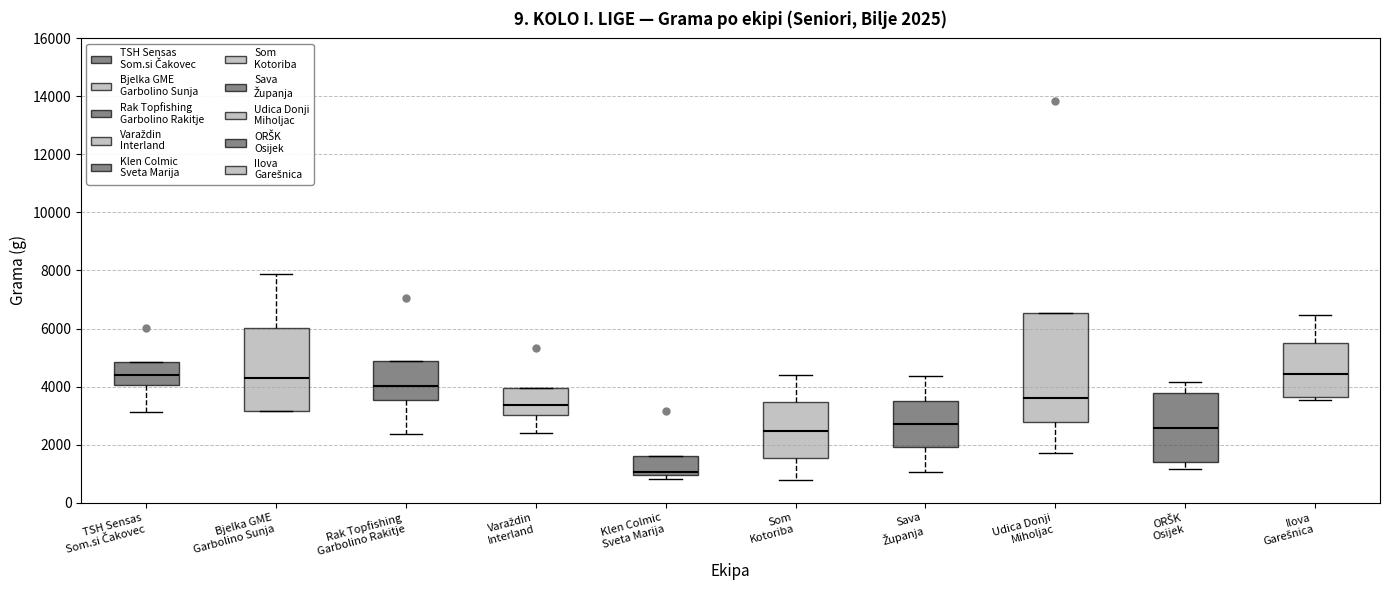

Which box has the lowest median line?

Klen Colmic Sveta Marija